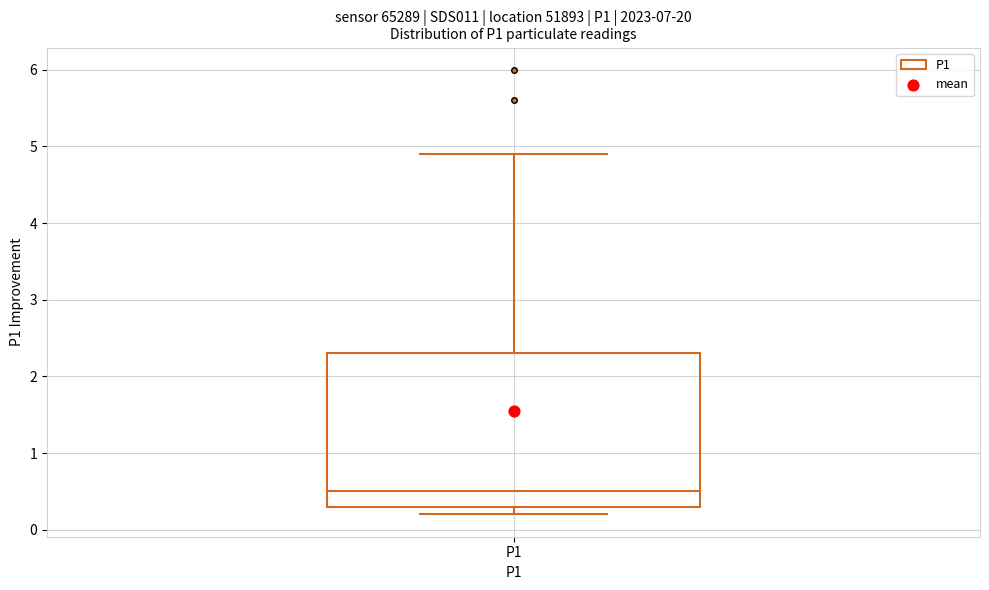

Transcribe this box plot: give where the median line is, the range the box spans, and where the two whiskers end, as read against the y-axis. The values are not printed on the chart, so give them approximately, as read against the axis.

median 0.5, box 0.3 to 2.3, whiskers 0.2 to 4.9